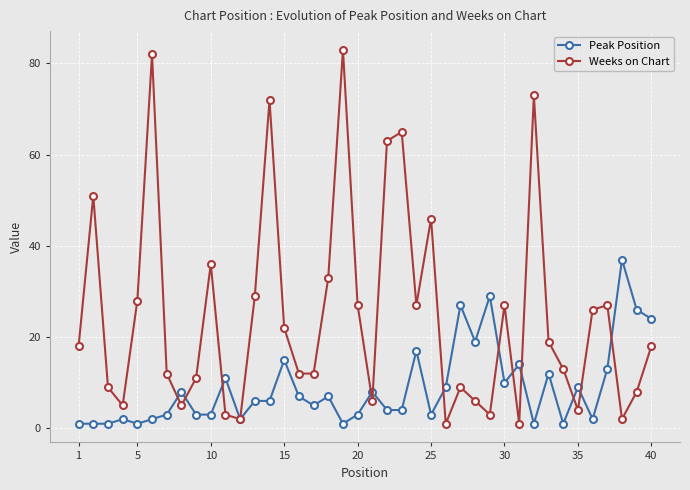

What is the value of the Weeks on Chart point at the 40th from the left?

18